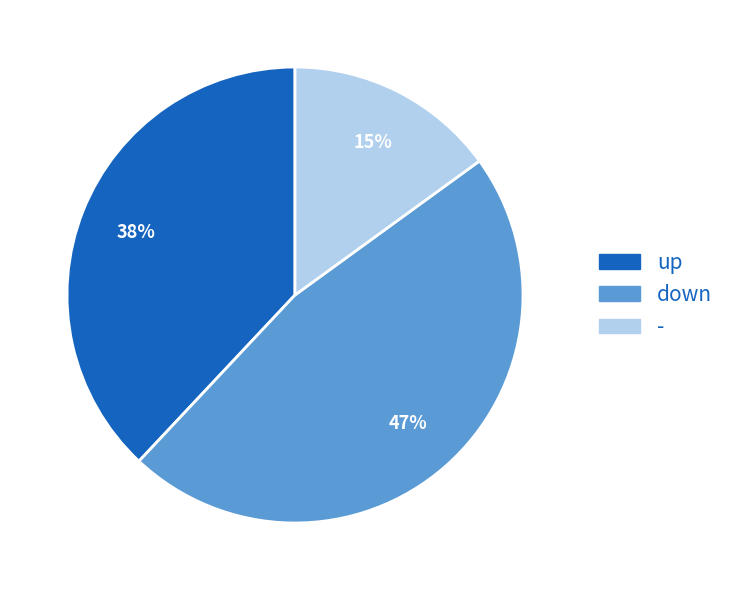

Combined, do down and up account for over 50%?

Yes